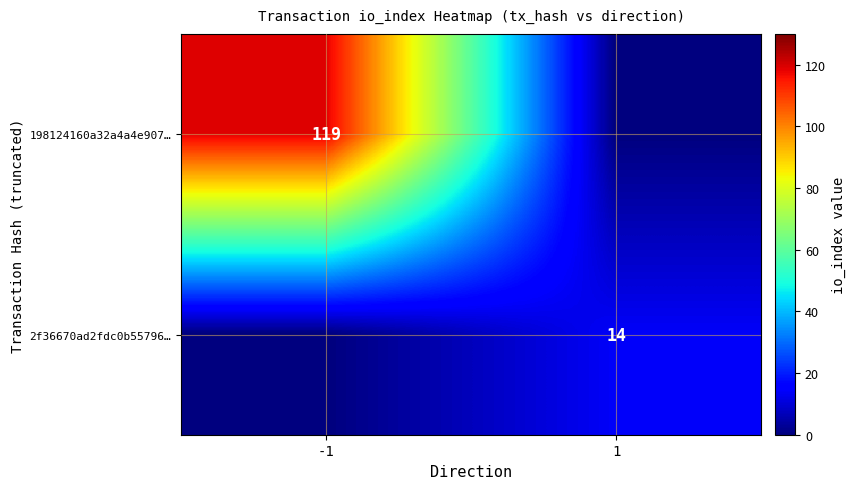

The value of 198124160a32a4a4e907… at -1 is 119. True or false?

True